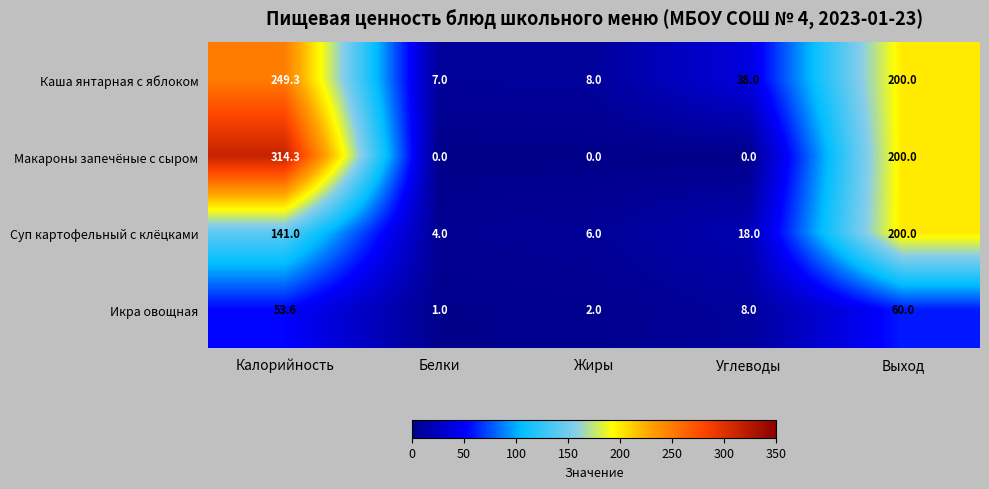

Is it true that Макароны запечёные с сыром equals 176.4 at Жиры?

False